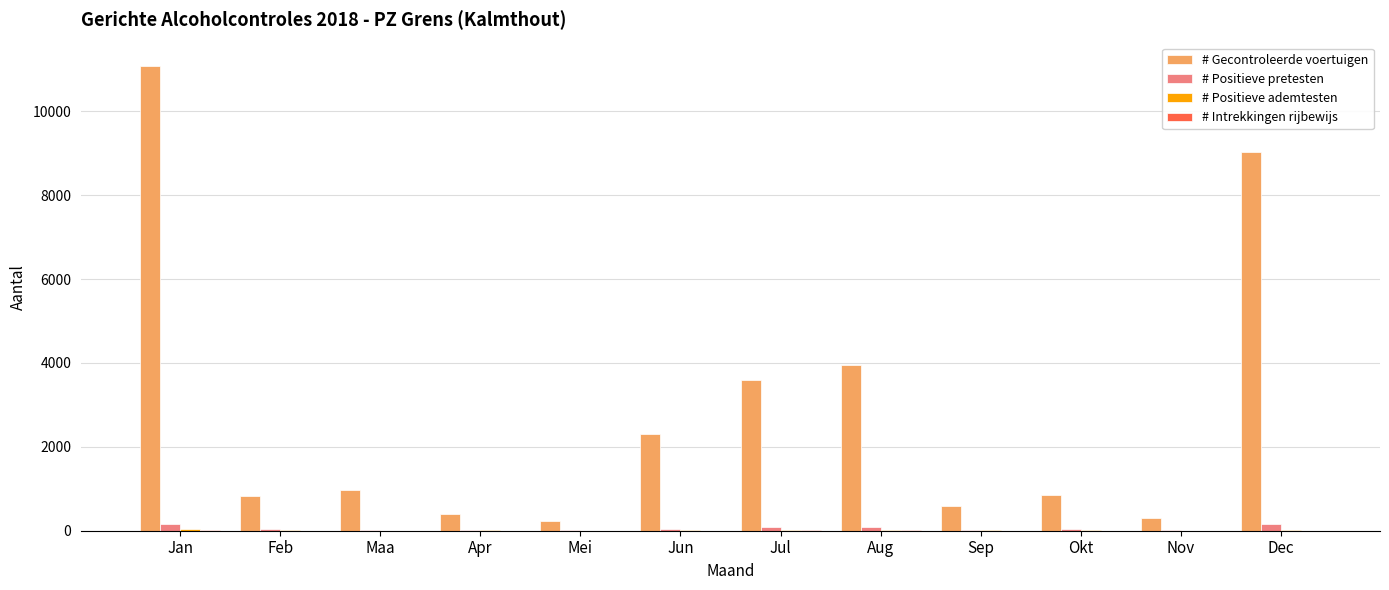

Between Jun and Jul, which series saw the biggest shift?

# Gecontroleerde voertuigen